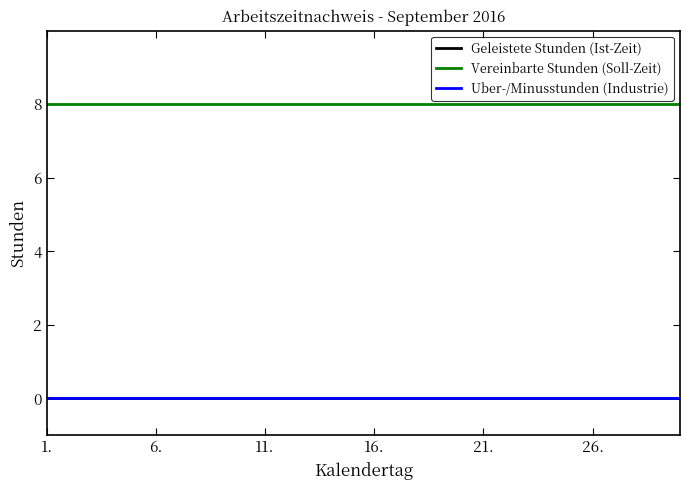

What is the label of the 4th point from the right?

26